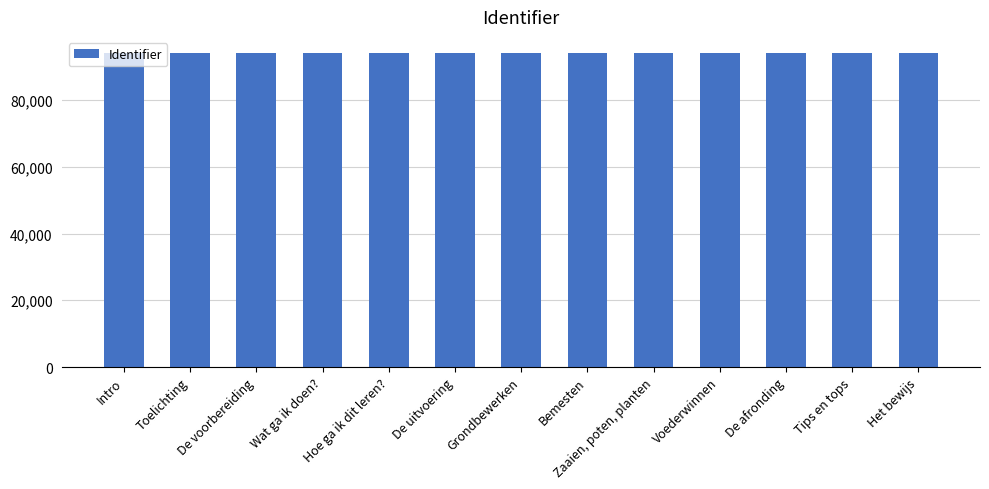

What value does the data have at Wat ga ik doen??

94146